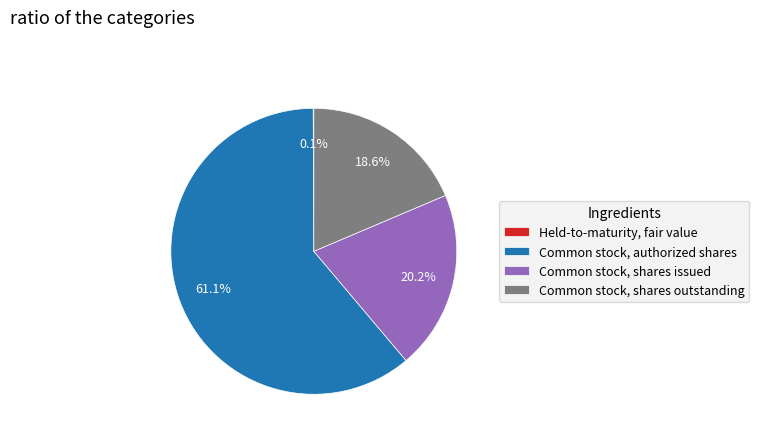

To the nearest percent, what portion does Common stock, shares outstanding represent?

19%